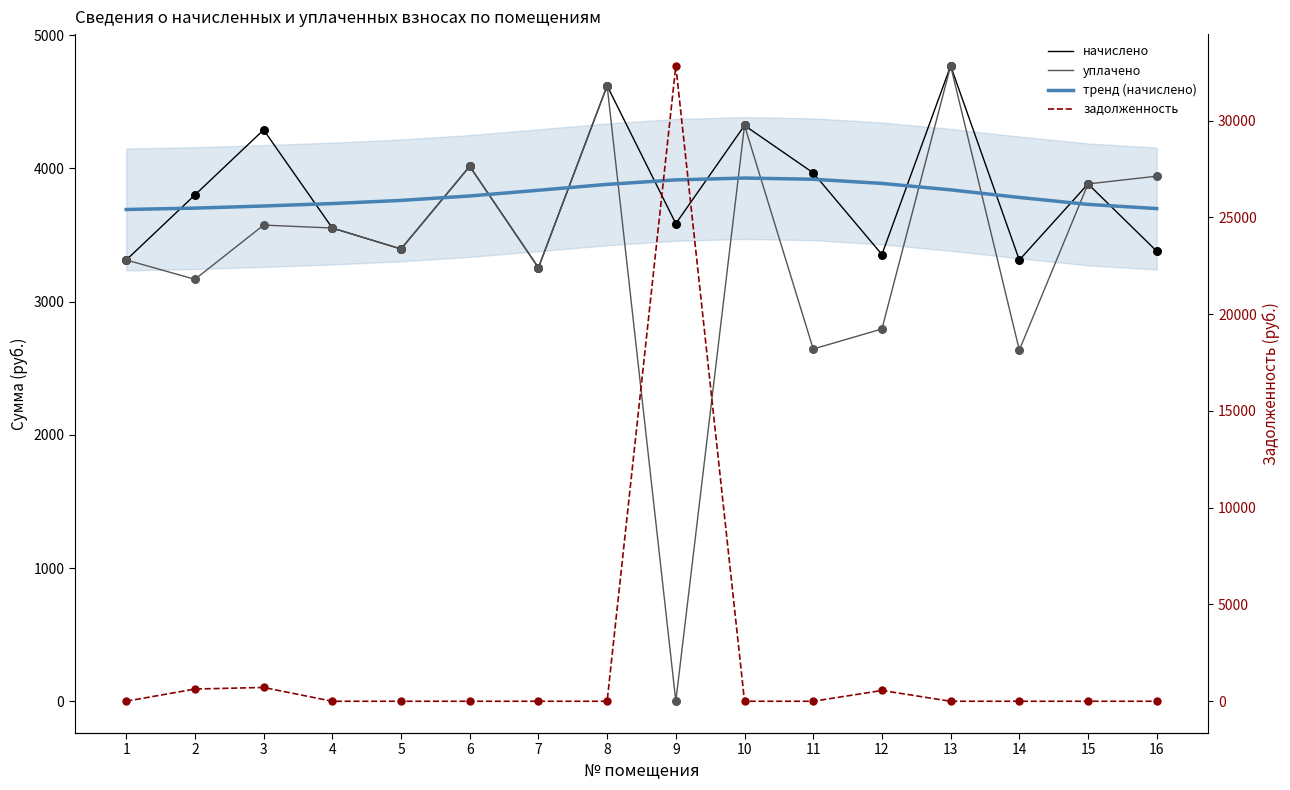

Which series contains the highest Y value?

задолженность